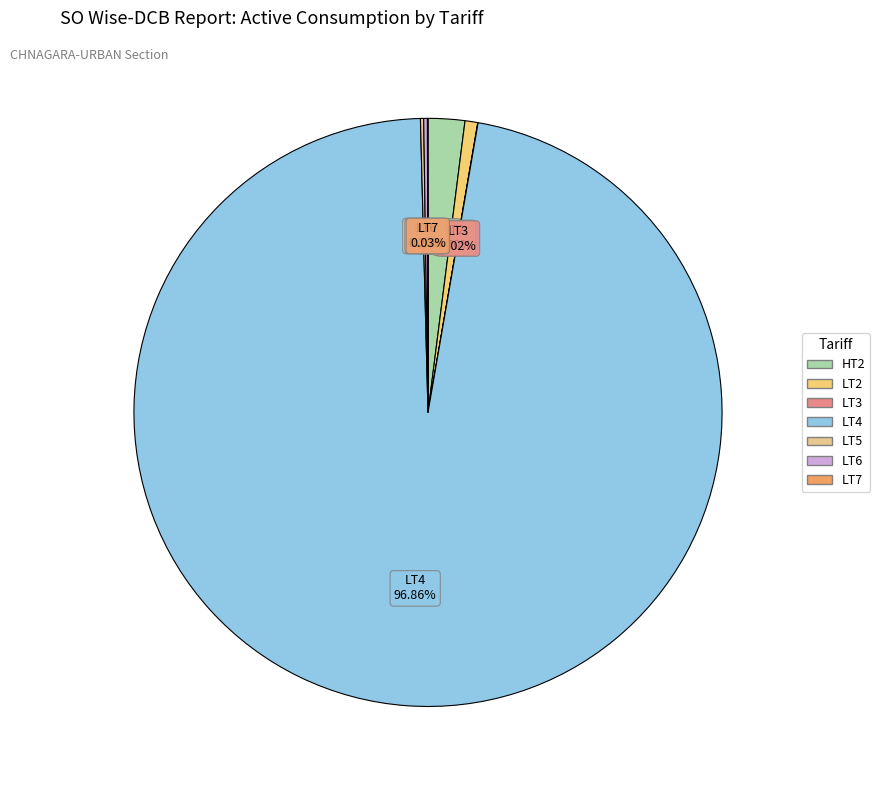

Which category accounts for the majority?

LT4